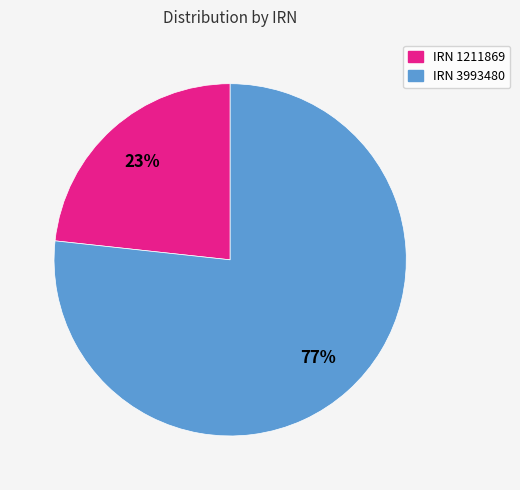

To the nearest percent, what percentage of the pie is IRN 3993480?

77%